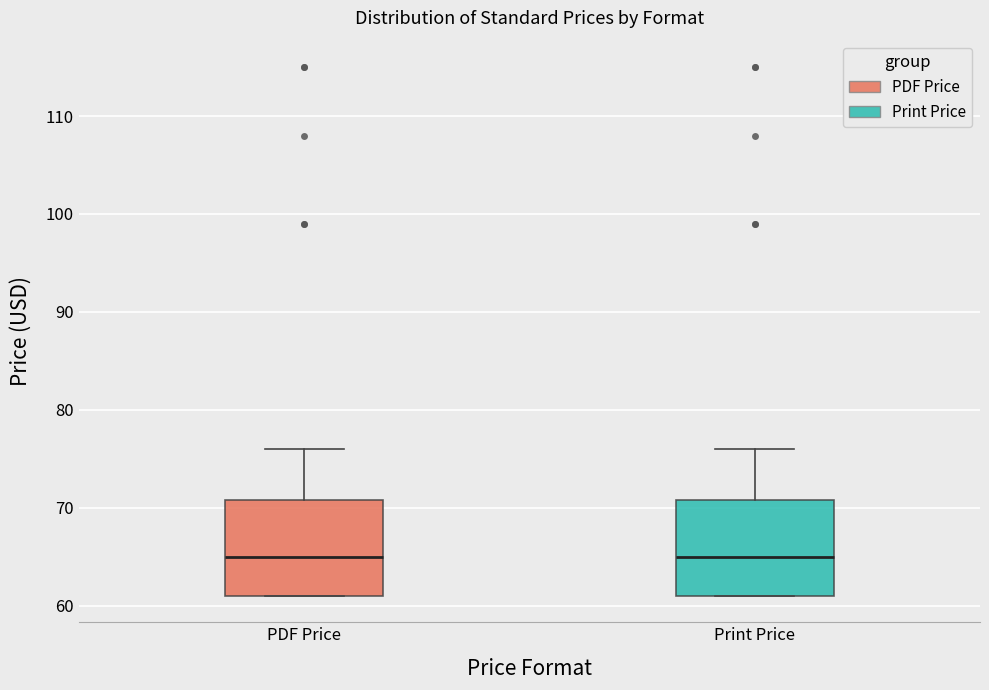

Where does the upper whisker of the box for PDF Price end on the y-axis? The values are not printed on the chart, so give them approximately, as read against the axis.

76